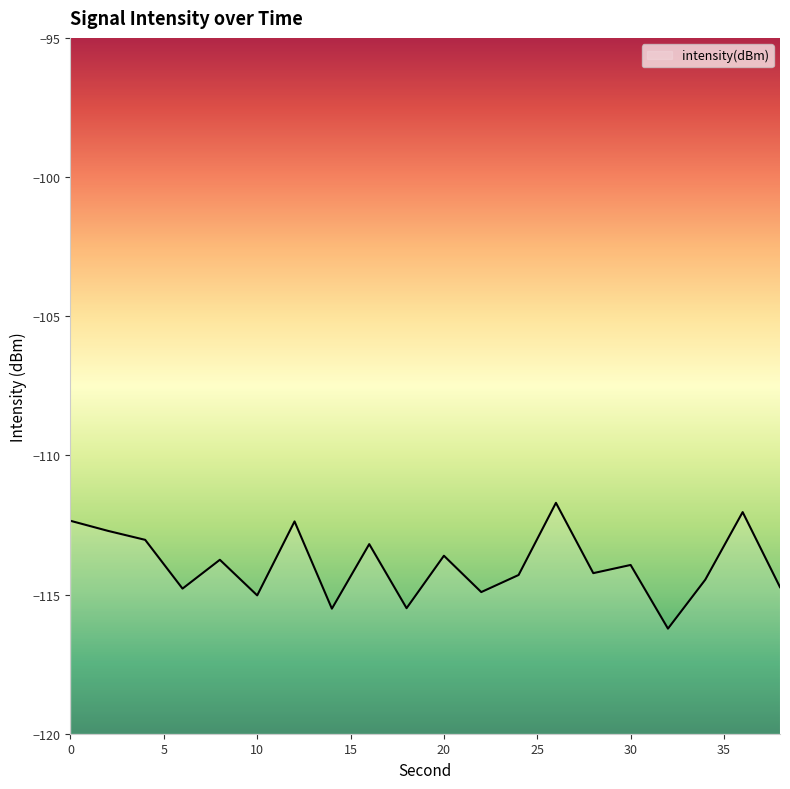

What is the average value?

-113.9